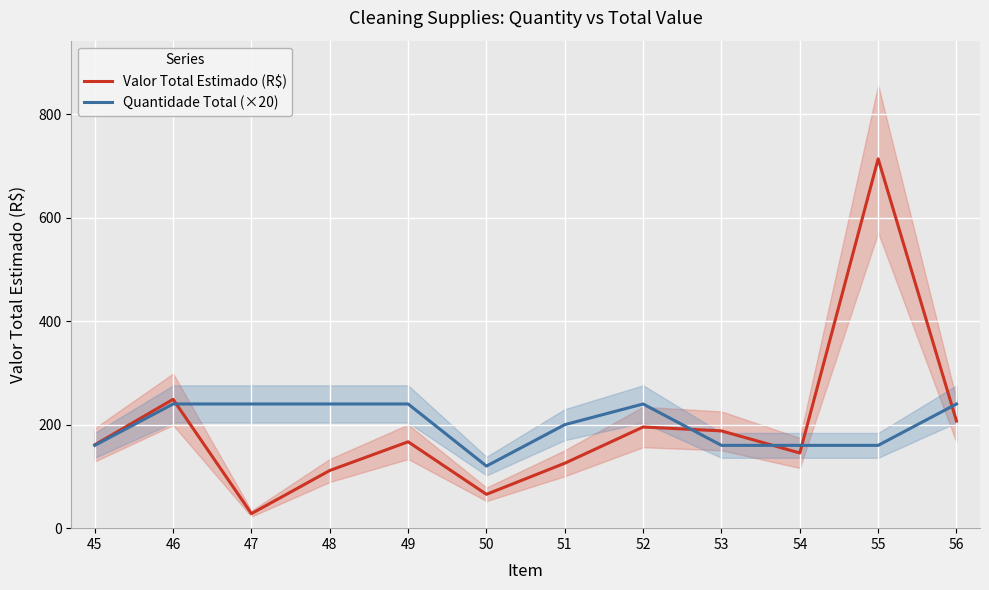

At which category is the sum across all series the highest?

55